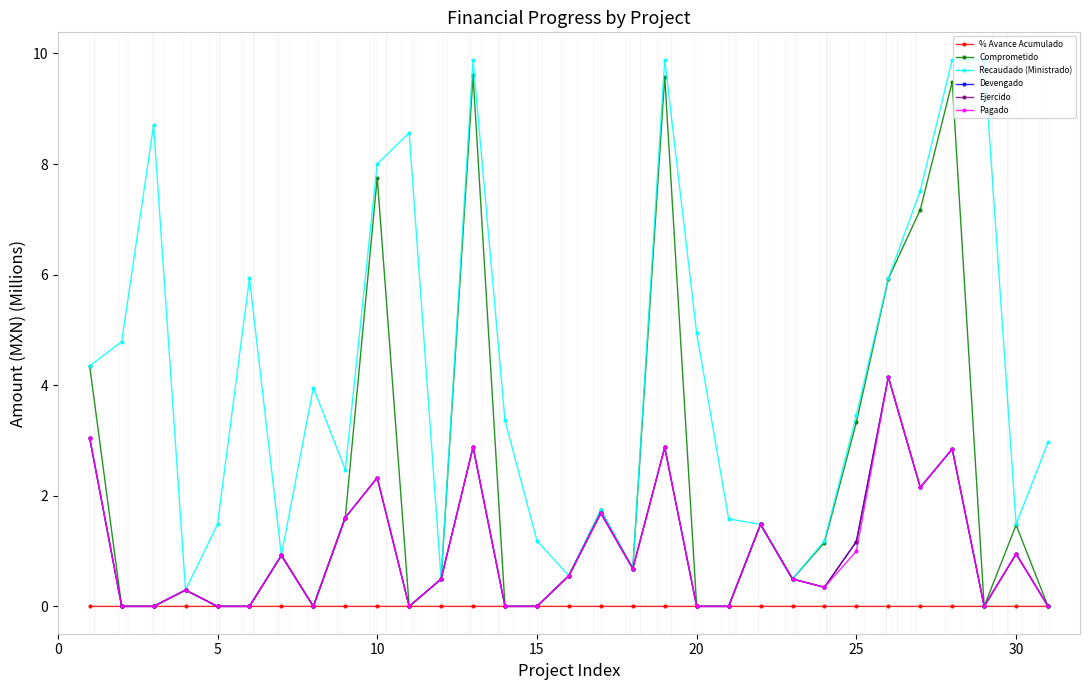

Reading left to right, list all the values displayed in this chart.

% Avance Acumulado: 0.0	0.0	0.0	0.0	0.0	0.0	0.0	0.0	0.0	0.0	0.0	0.0	0.0	0.0	0.0	0.0	0.0	0.0	0.0	0.0	0.0	0.0	0.0	0.0	0.0	0.0	0.0	0.0	0.0	0.0	0.0
Comprometido: 4.3	0.0	0.0	0.3	0.0	0.0	0.9	0.0	1.6	7.8	0.0	0.5	9.6	0.0	0.0	0.6	1.7	0.7	9.6	0.0	0.0	1.5	0.5	1.2	3.3	5.9	7.2	9.5	0.0	1.5	0.0
Recaudado (Ministrado): 4.4	4.8	8.7	0.3	1.5	5.9	0.9	4.0	2.5	8.0	8.6	0.5	9.9	3.4	1.2	0.6	1.7	0.7	9.9	4.9	1.6	1.5	0.5	1.2	3.5	5.9	7.5	9.9	9.9	1.5	3.0
Devengado: 3.0	0.0	0.0	0.3	0.0	0.0	0.9	0.0	1.6	2.3	0.0	0.5	2.9	0.0	0.0	0.6	1.7	0.7	2.9	0.0	0.0	1.5	0.5	0.3	1.2	4.1	2.2	2.8	0.0	0.9	0.0
Ejercido: 3.0	0.0	0.0	0.3	0.0	0.0	0.9	0.0	1.6	2.3	0.0	0.5	2.9	0.0	0.0	0.6	1.7	0.7	2.9	0.0	0.0	1.5	0.5	0.3	1.2	4.1	2.2	2.8	0.0	0.9	0.0
Pagado: 3.0	0.0	0.0	0.3	0.0	0.0	0.9	0.0	1.6	2.3	0.0	0.5	2.9	0.0	0.0	0.6	1.7	0.7	2.9	0.0	0.0	1.5	0.5	0.3	1.0	4.1	2.2	2.8	0.0	0.9	0.0